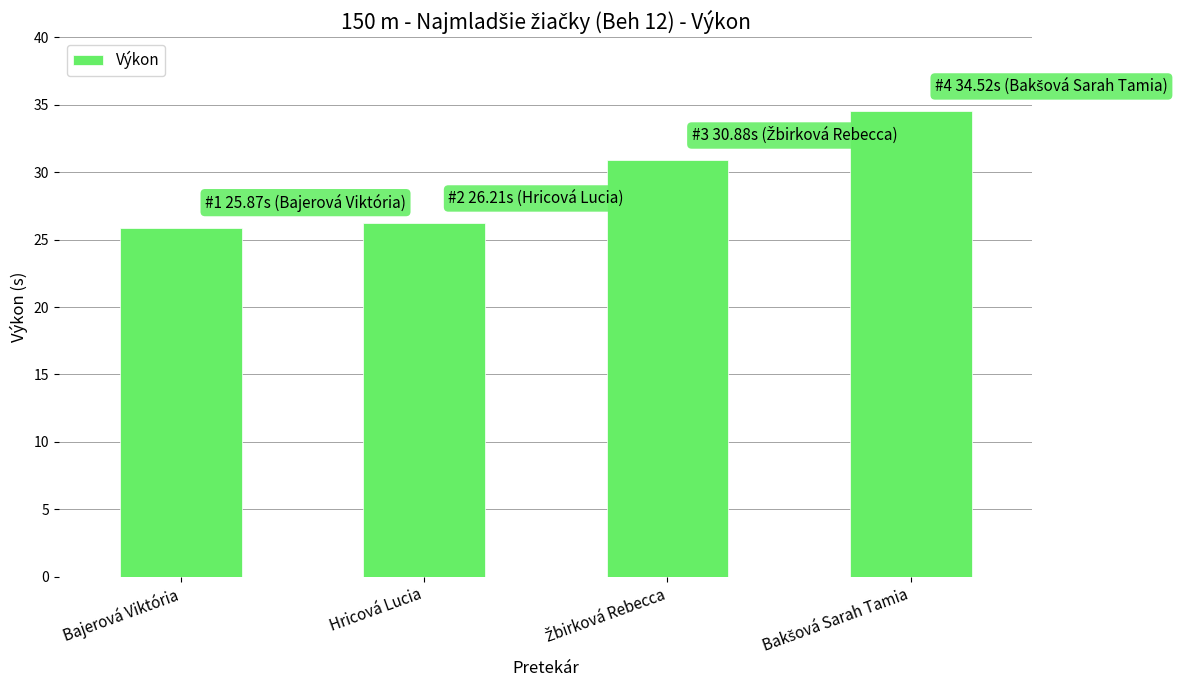

How many bars are there in total?

4